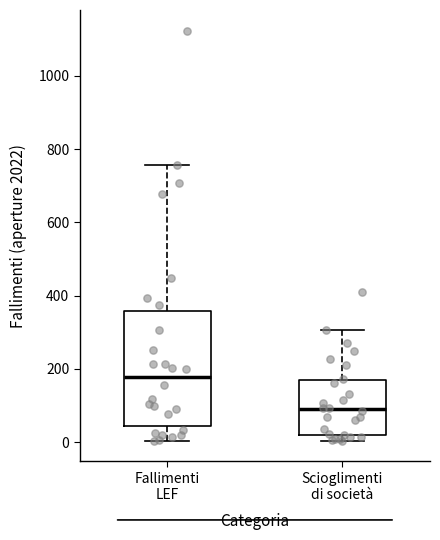

Comparing the boxes themselves (not the whiskers), which one is the tallest?

Fallimenti LEF